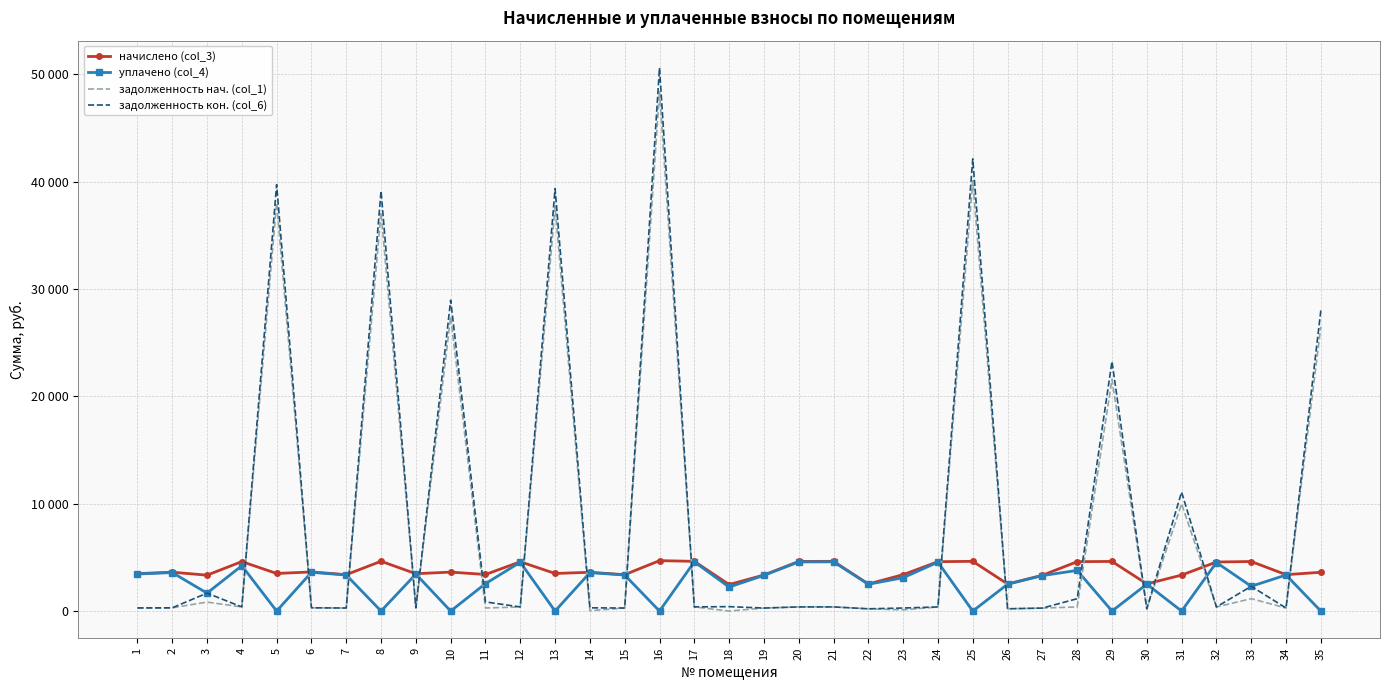

True or false: задолженность кон. (col_6) has more than 0 interior local peaks.

True